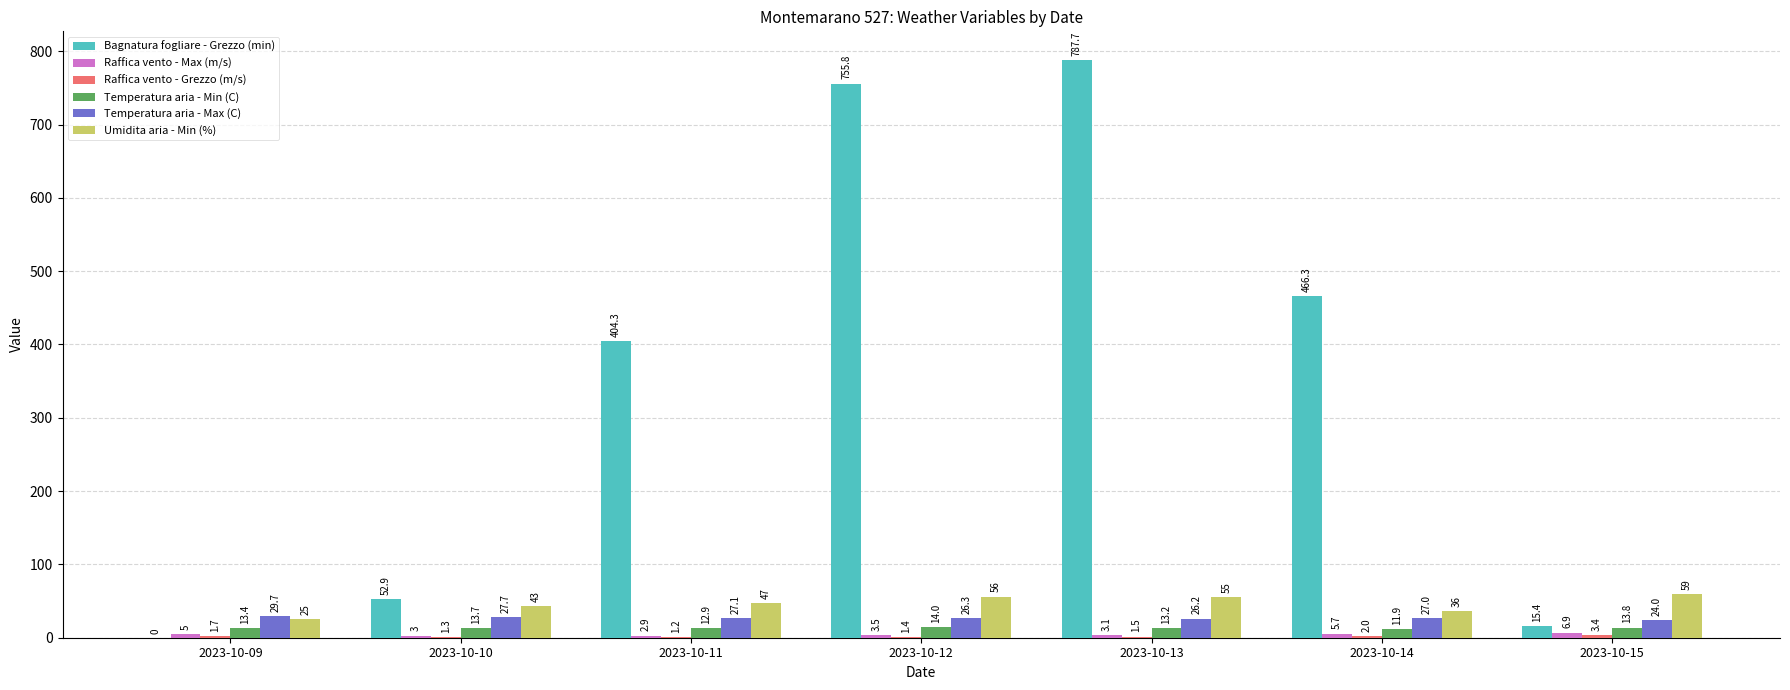

At which label is Umidita aria - Min (%) closest to 42?

2023-10-10